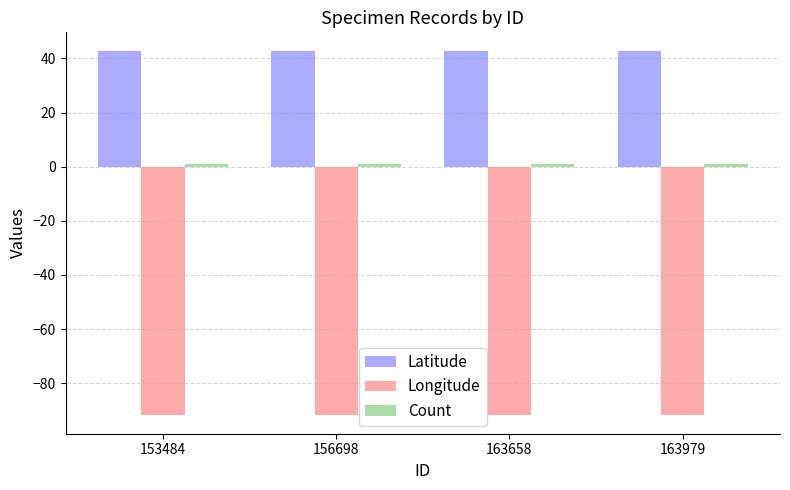

What is the sum of all Longitude values?

-367.6